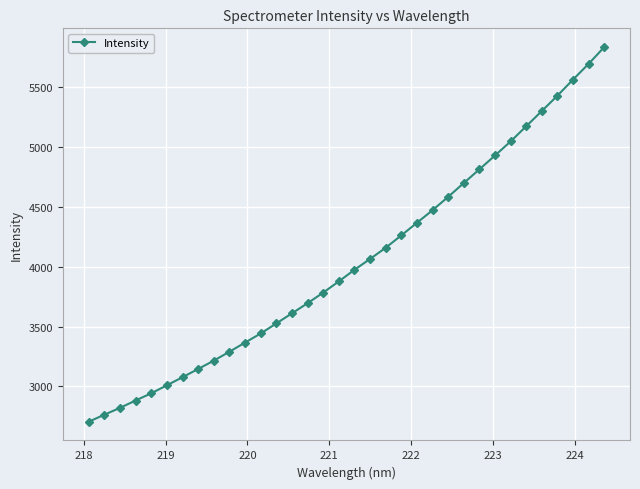

What is the difference between the maximum and minimum values?

3127.2